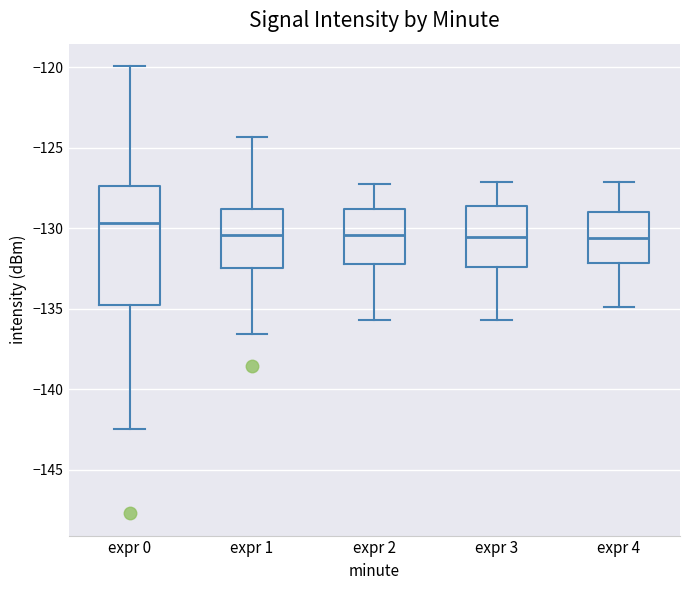

Reading left to right, read every box against the y-axis: the position of its median line, the range the box covers, and the ends of its whiskers. The values are not printed on the chart, so give them approximately, as read against the axis.

expr 0: median -129.5, box -135.0 to -127.5, whiskers -142.5 to -120.0
expr 1: median -130.5, box -132.5 to -129.0, whiskers -136.5 to -124.5
expr 2: median -130.5, box -132.0 to -129.0, whiskers -135.5 to -127.0
expr 3: median -130.5, box -132.5 to -128.5, whiskers -135.5 to -127.0
expr 4: median -130.5, box -132.0 to -129.0, whiskers -135.0 to -127.0